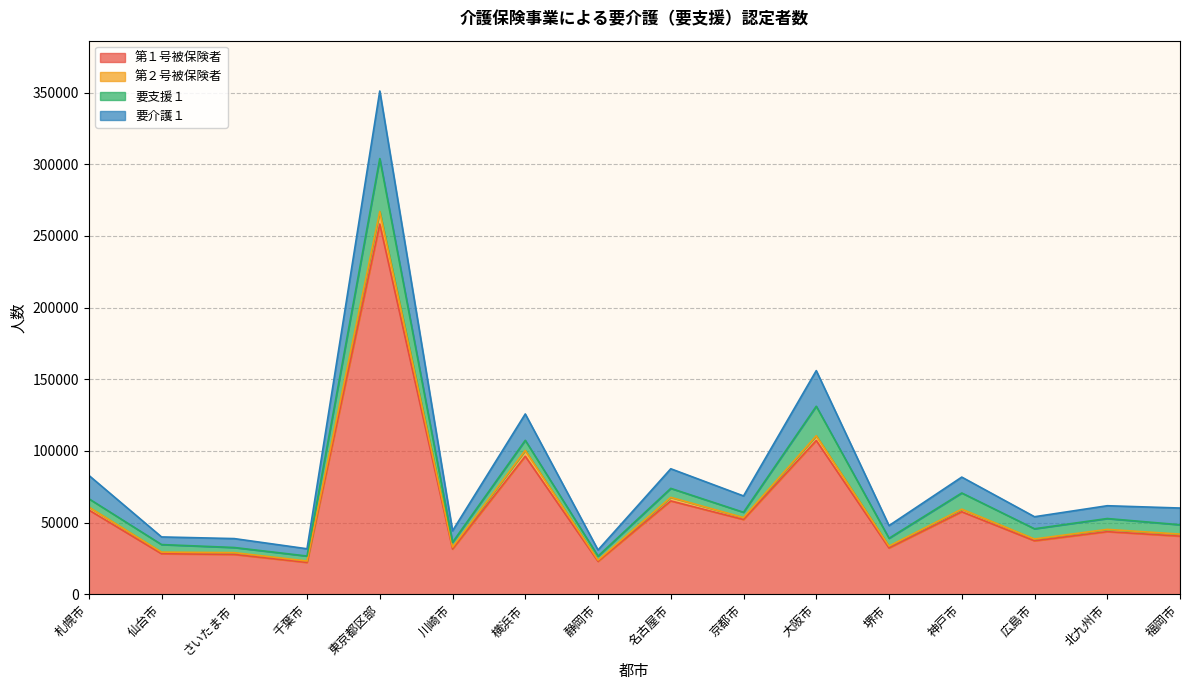

What is the difference between the highest and lowest values at 千葉市?

9537